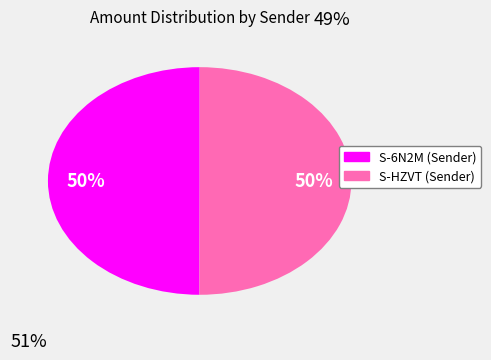

To the nearest percent, what is the average slice percentage?

50%